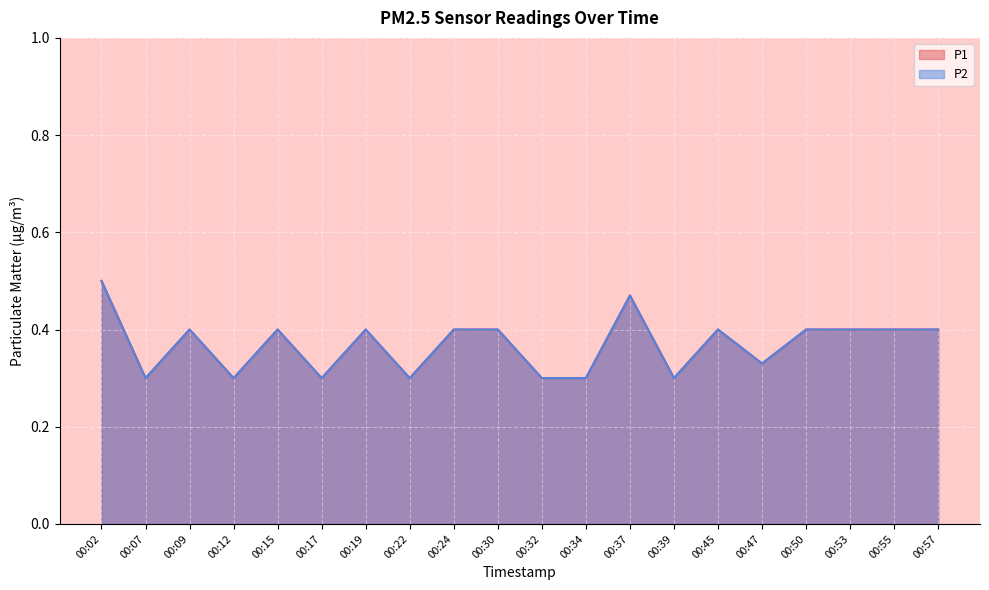

Which series has the widest spread of values?

P1